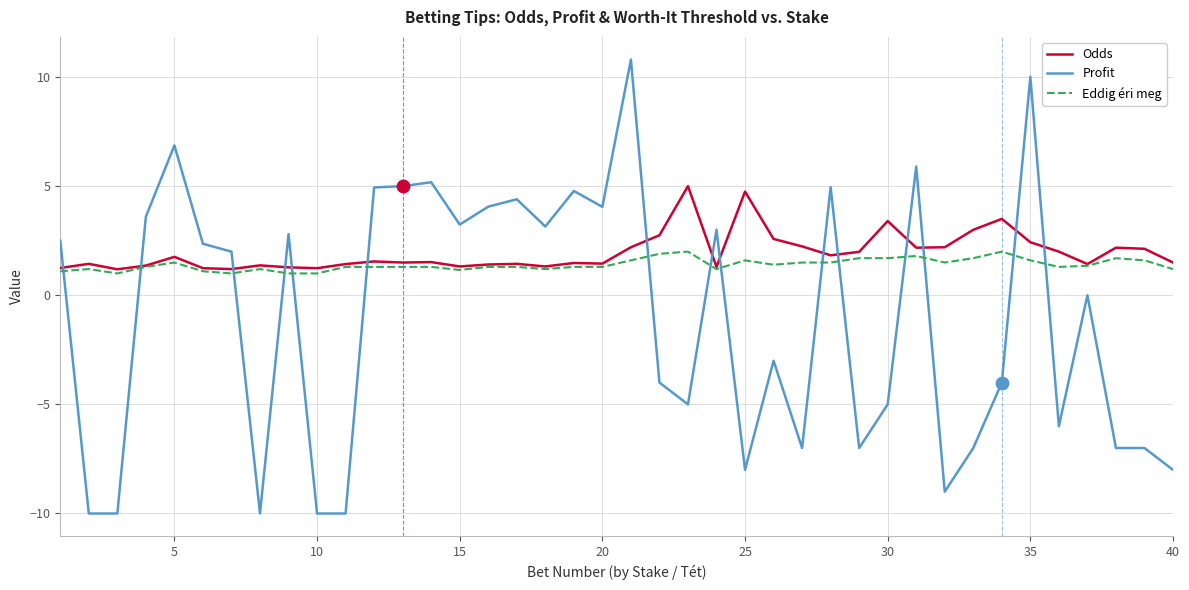

What is the maximum value for Profit?

10.8